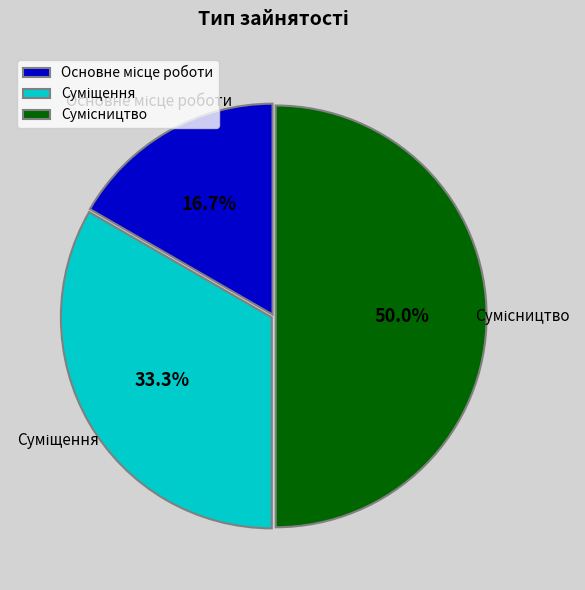

Approximately how many times larger is the value at Суміщення compared to Сумісництво?

0.7